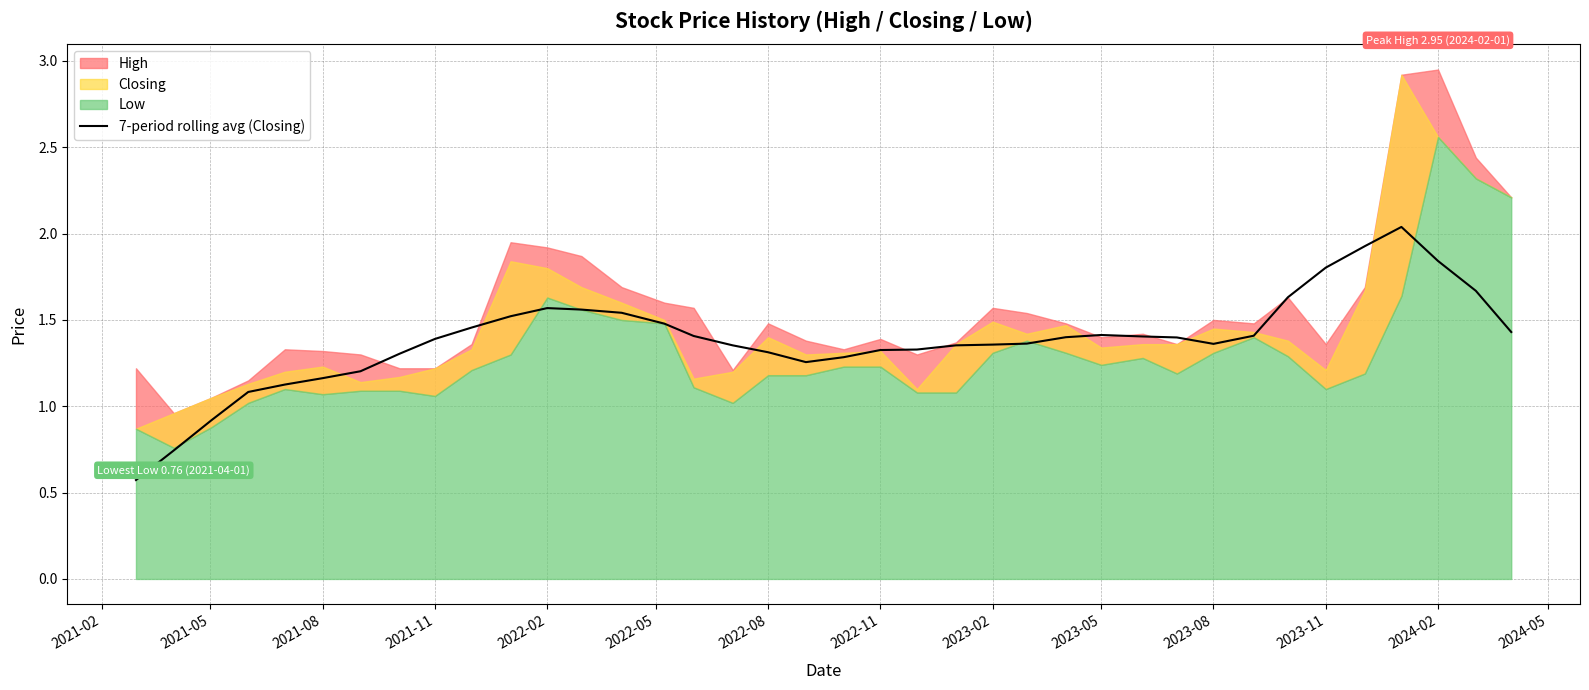

How many values exceed 1?

35